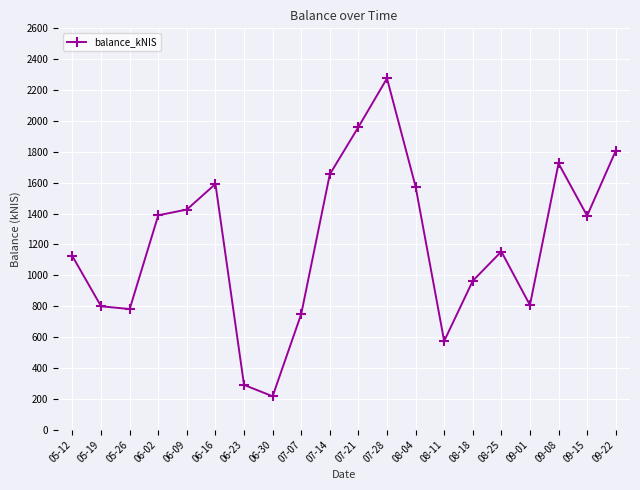

What is the greatest value displayed?

2275.9